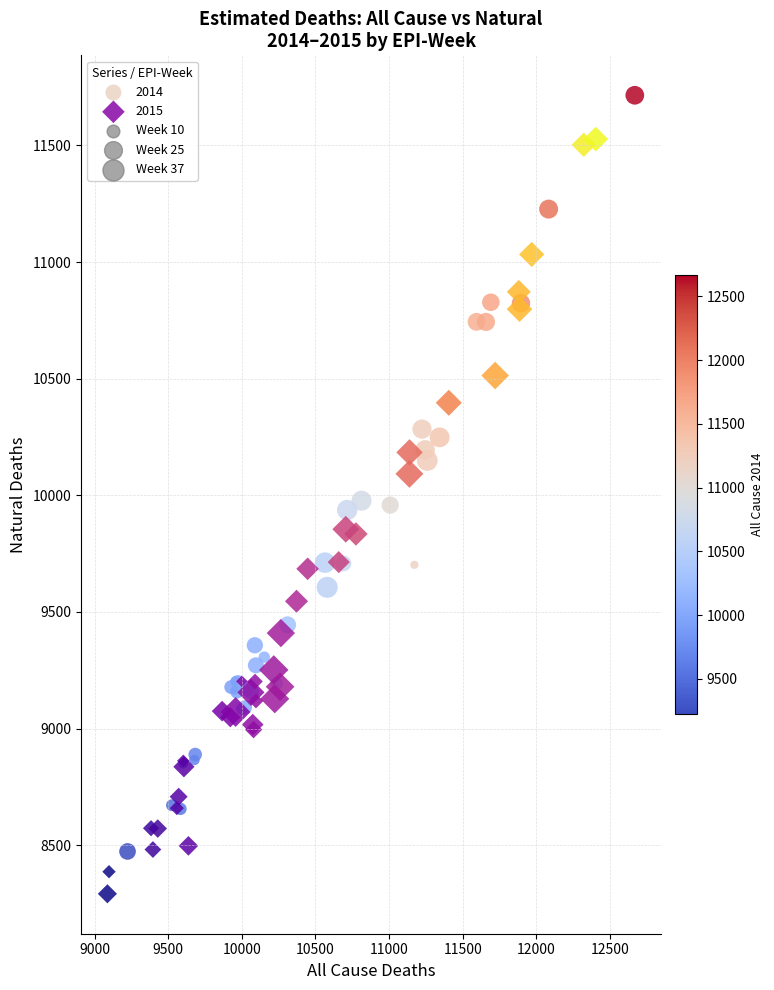

Which series reaches the minimum Y coordinate?

2015